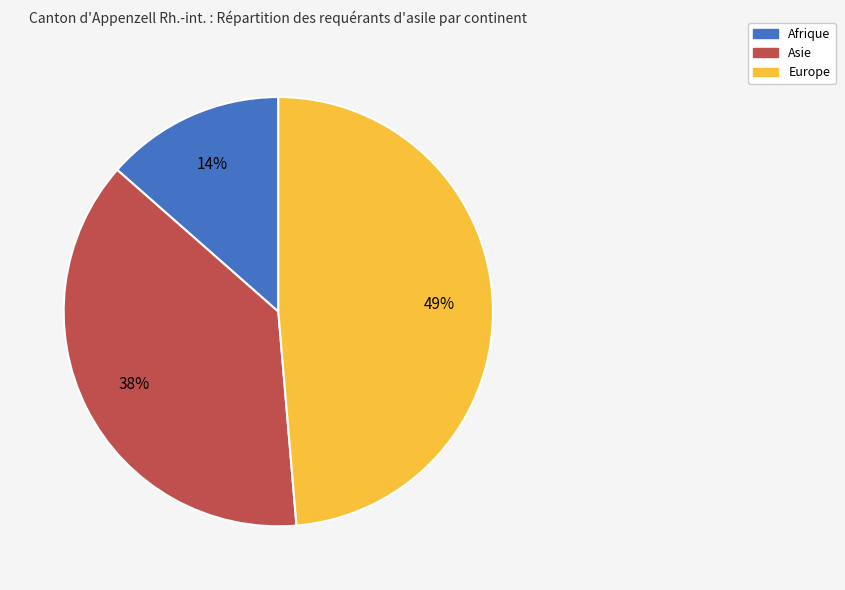

Which slice is the largest?

Europe